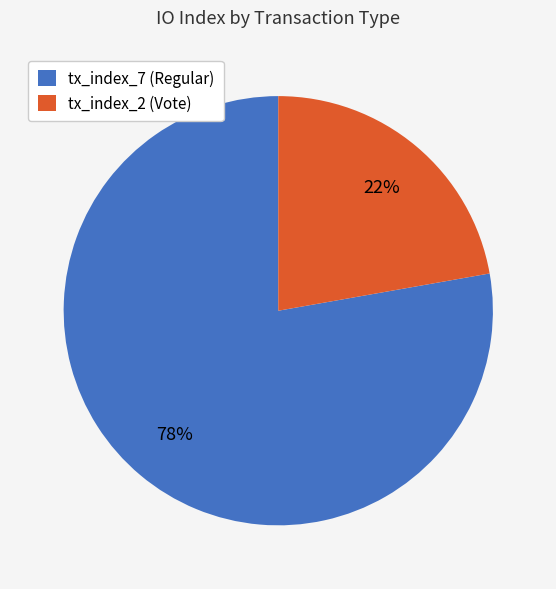

True or false: tx_index_2 (Vote) accounts for 32% of the total.

False